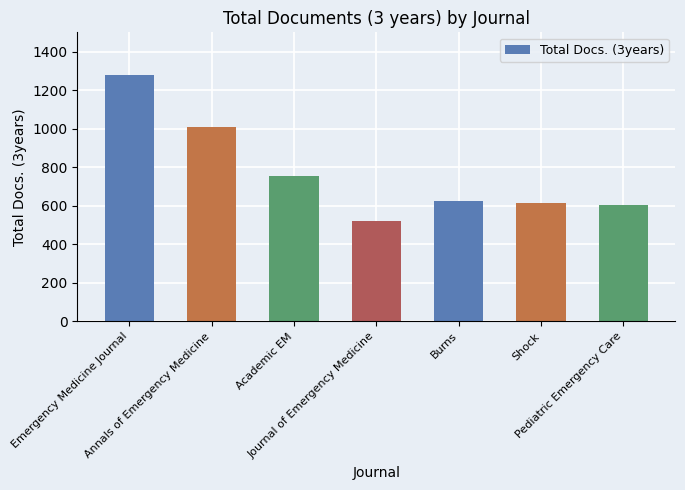

True or false: the data shows 614 at Shock.

True